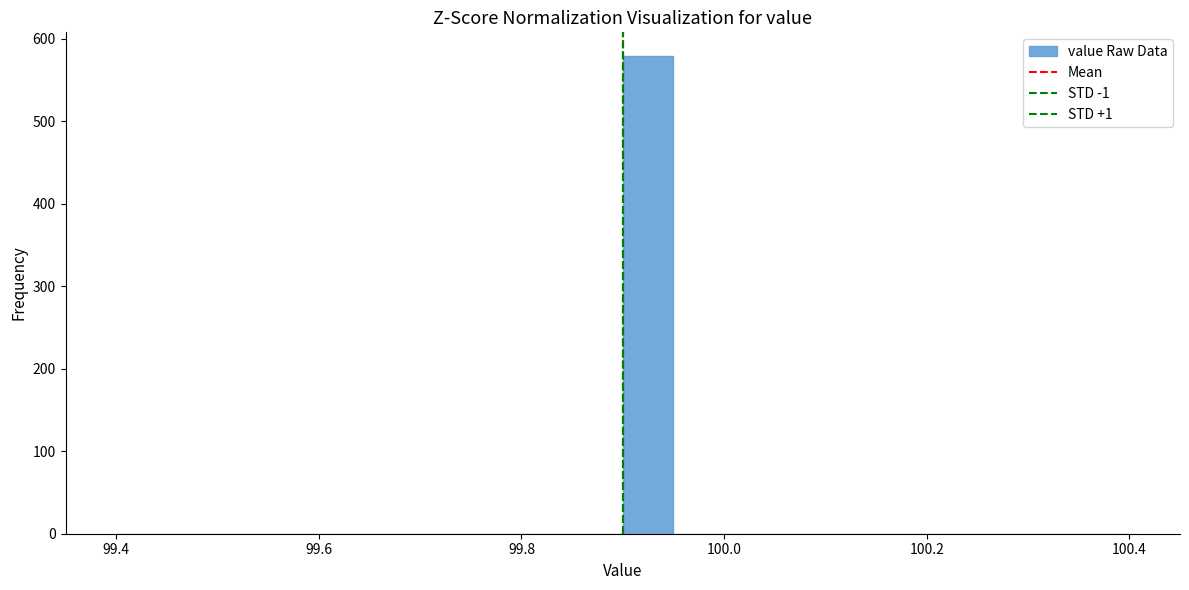

Read against the x-axis, roughly where is the centre of the tallest bar?

99.92